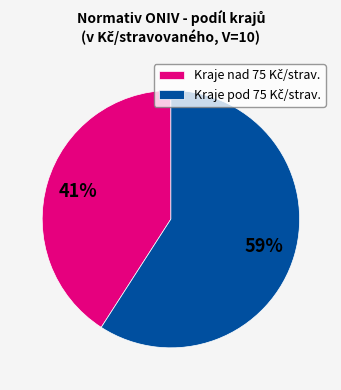

Is there any slice that represents more than half of the pie?

Yes